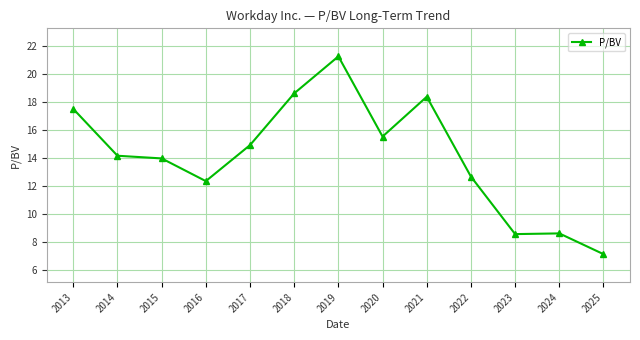

How many lines are shown in the chart?

1